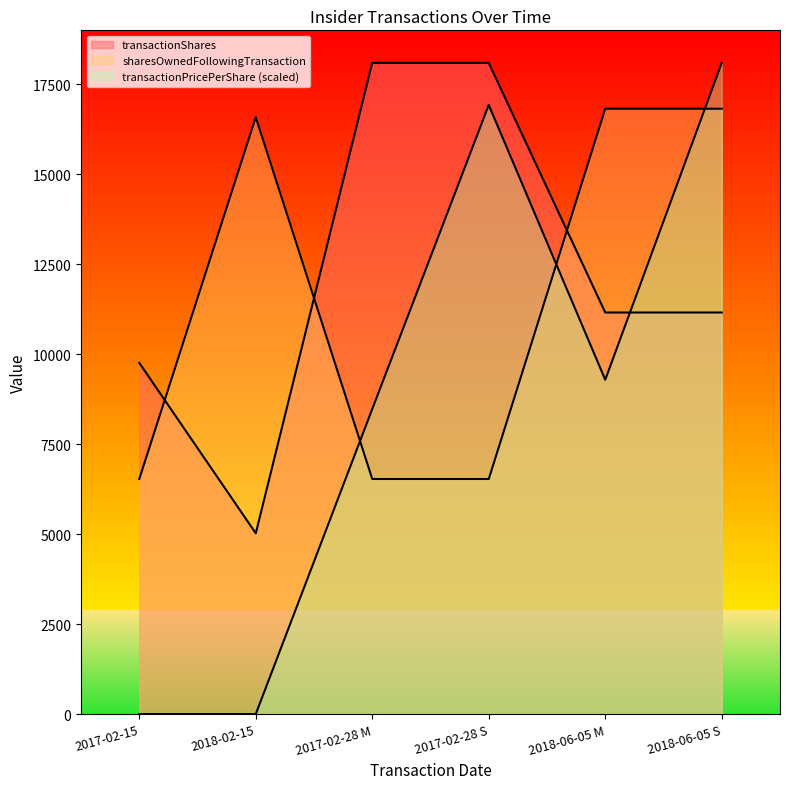

Does the chart have visible grid lines?

No